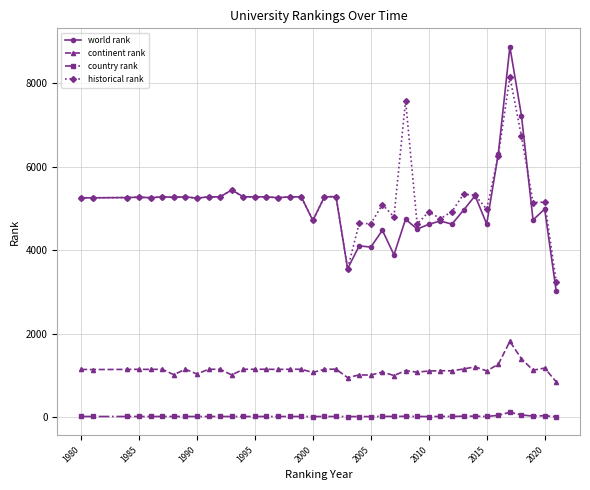

List the series in order of their peak value, lowest first.

country rank, continent rank, historical rank, world rank